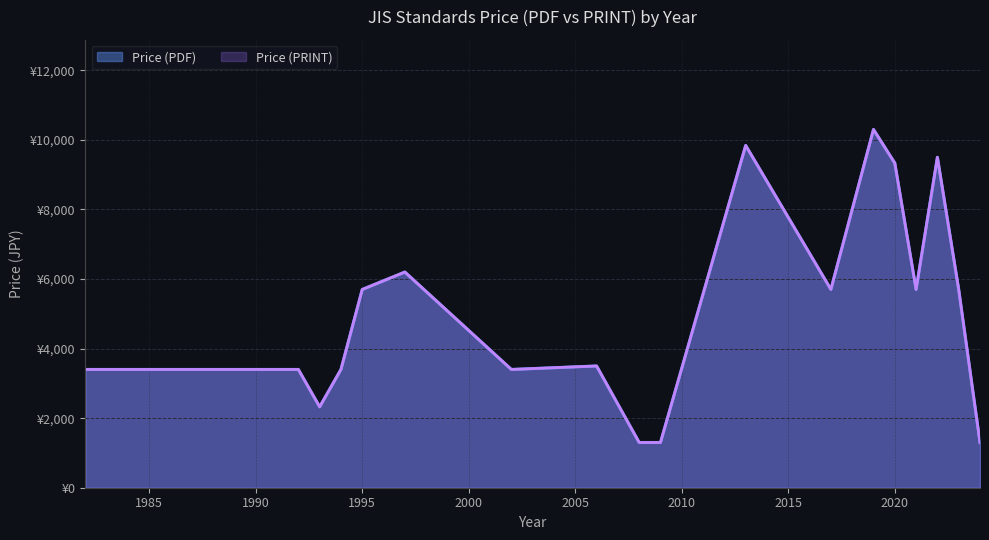

What is the total value across all series at 7?

6800